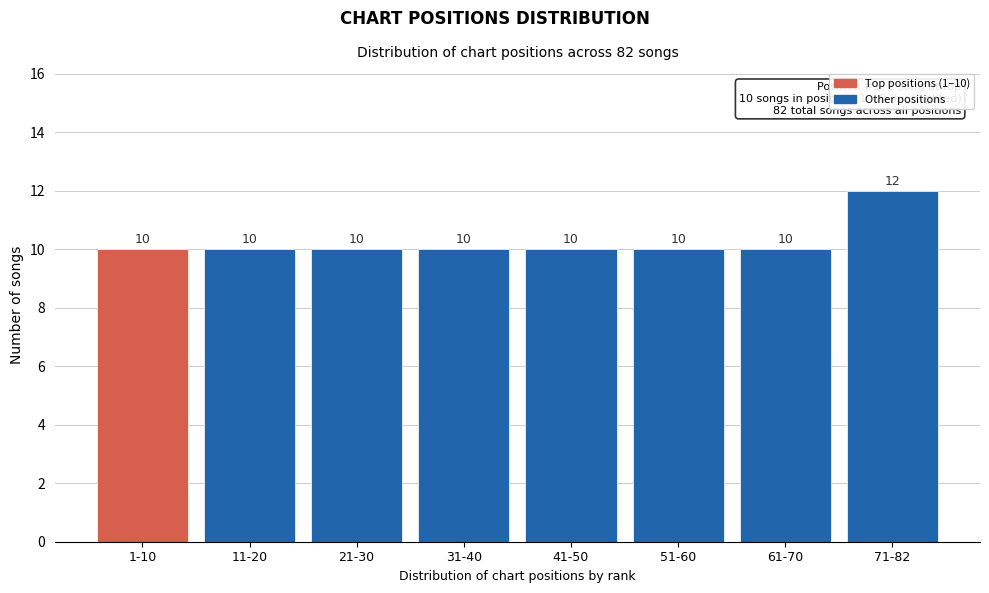

Reading left to right, what are all the values shown in this chart?

10	10	10	10	10	10	10	12